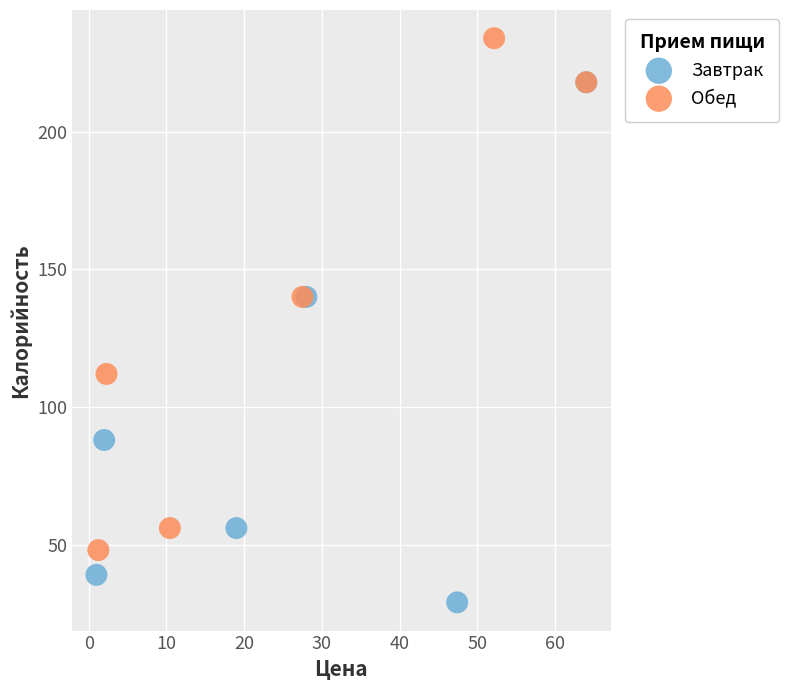

Which series reaches the minimum Y coordinate?

Завтрак